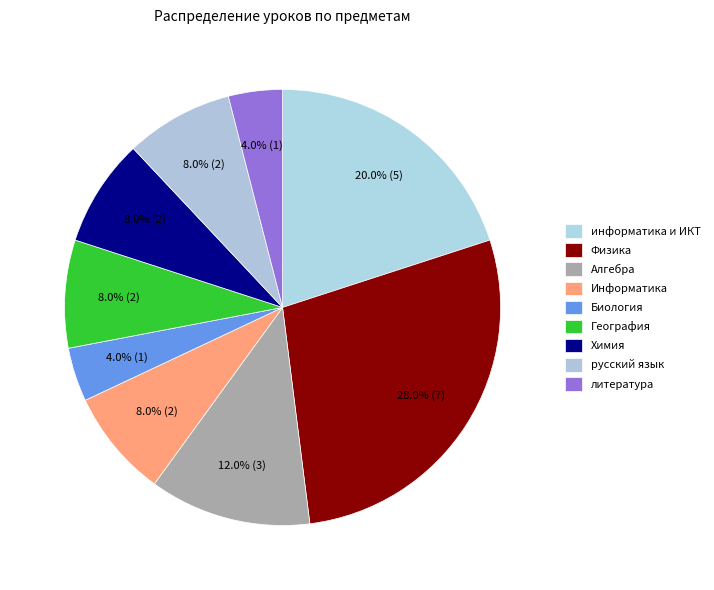

What percentage is the Химия slice, to the nearest percent?

8%